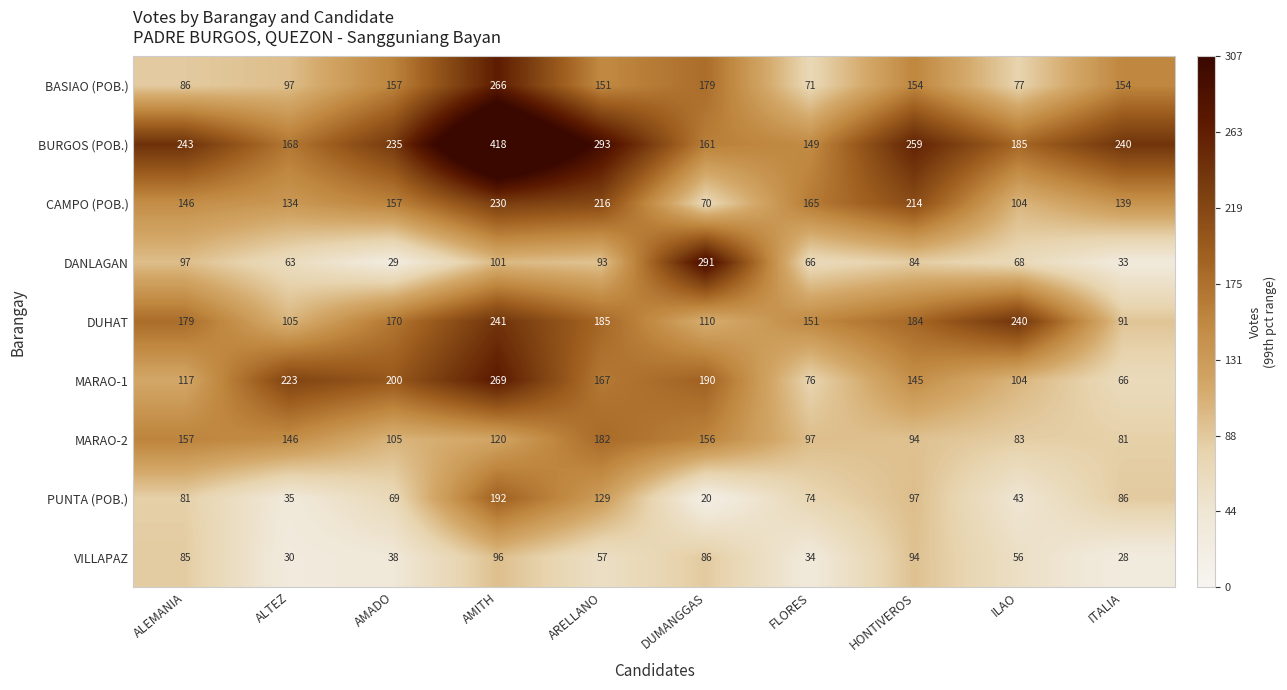

Which series has the largest total across all categories?

BURGOS (POB.)